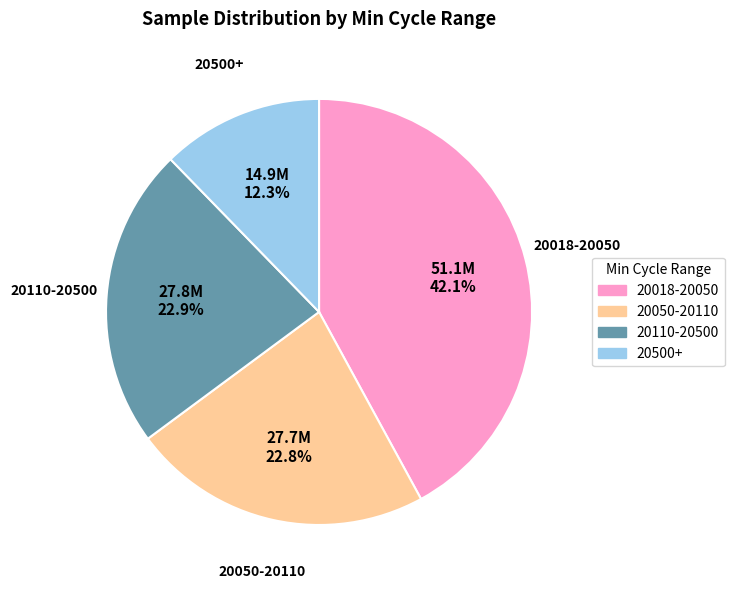

Is there a majority slice in this chart?

No